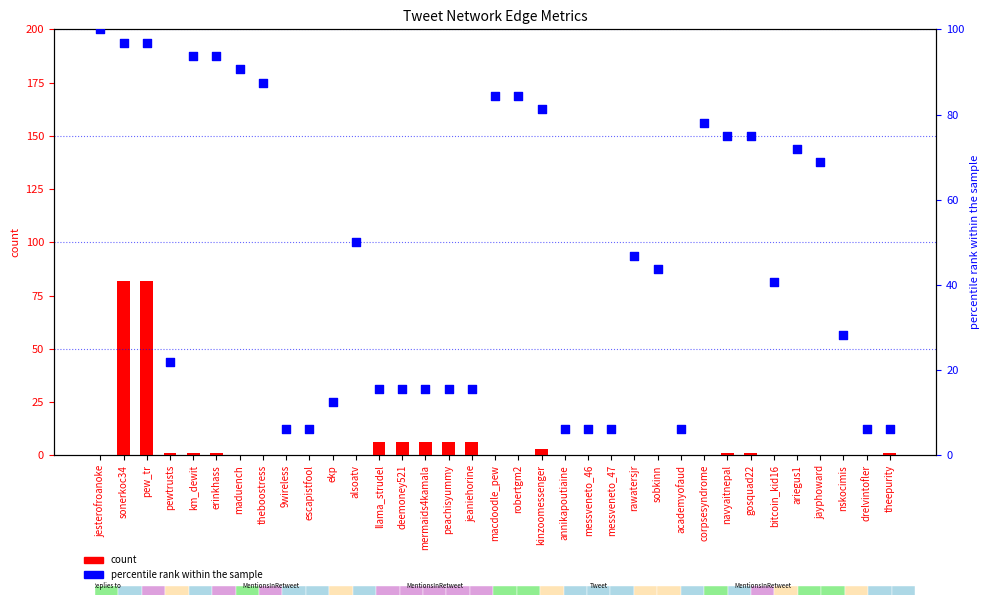

What are all the series names shown in the legend?

count, percentile rank within the sample